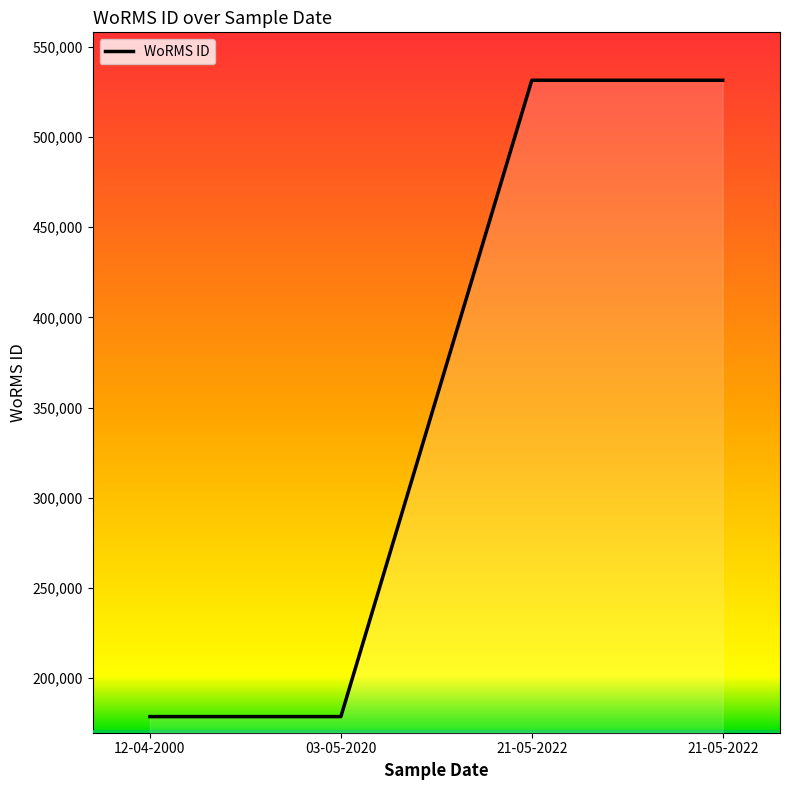

What is the ratio of the value at 21-05-2022 to the value at 21-05-2022?

1.0